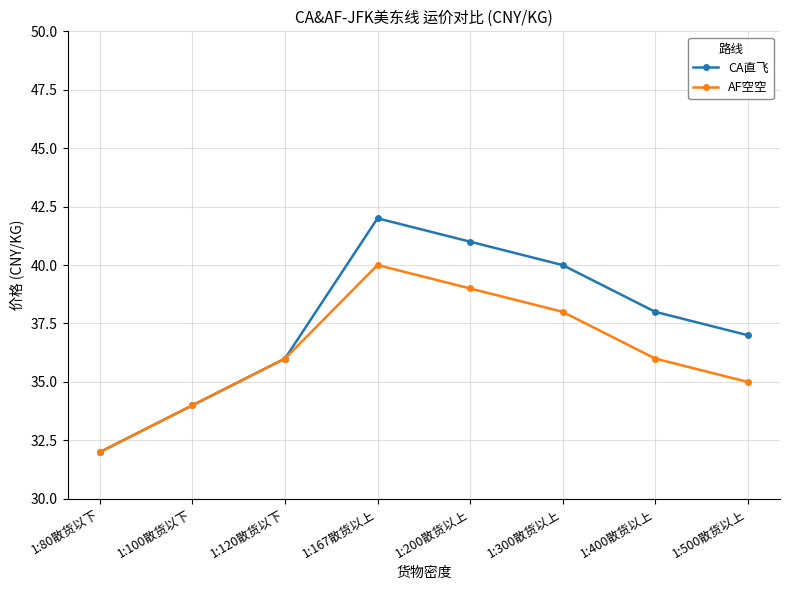

List the series in order of their peak value, highest first.

CA直飞, AF空空